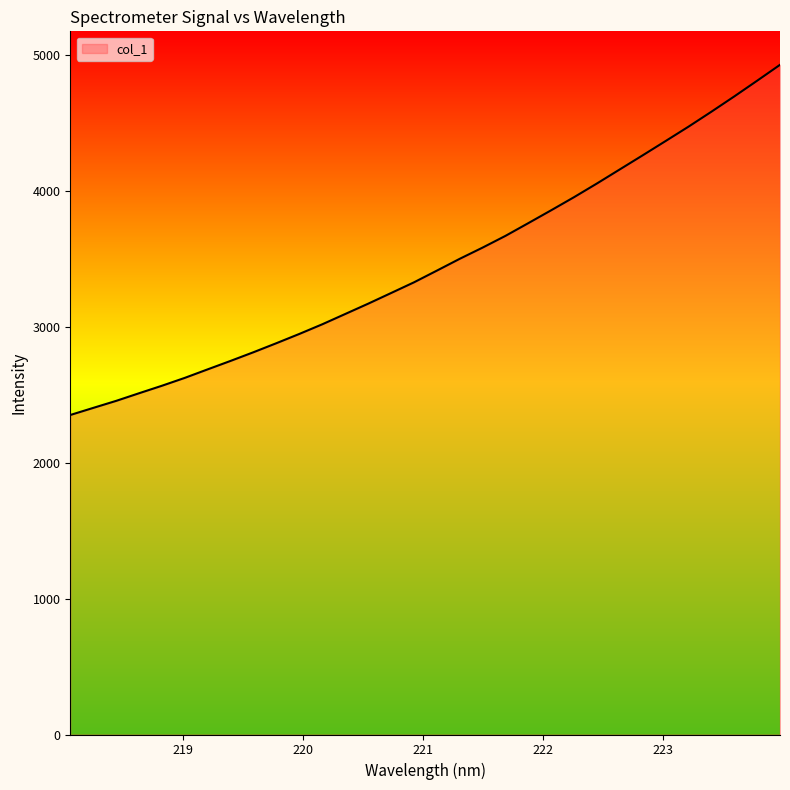

What is the greatest value displayed?

4926.7